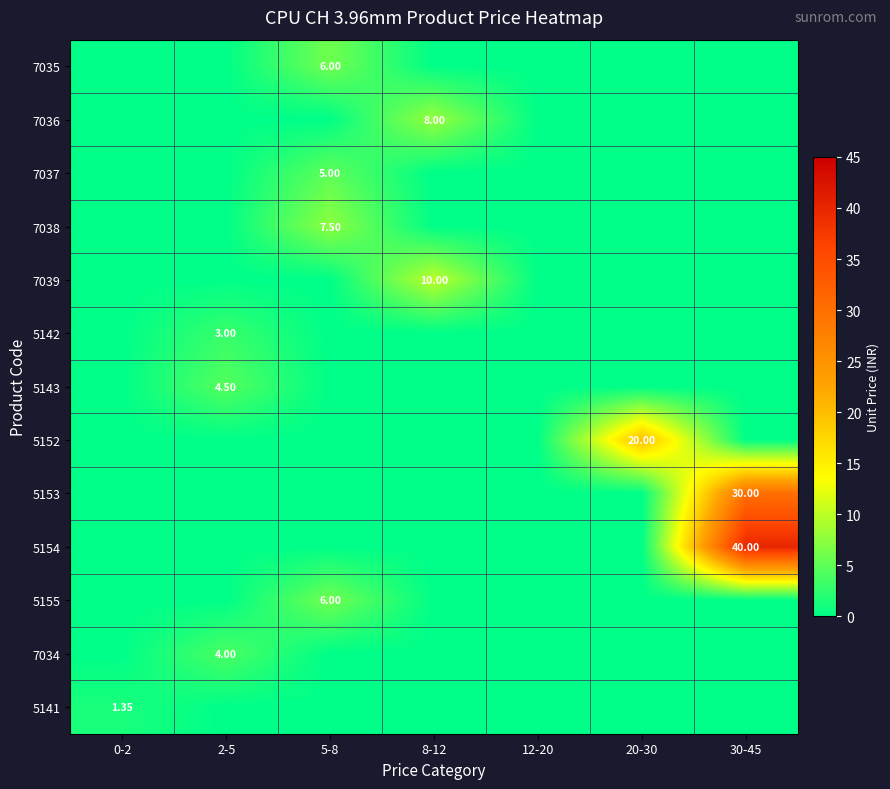

Which category has the lowest value in the 5153 series?

0-2